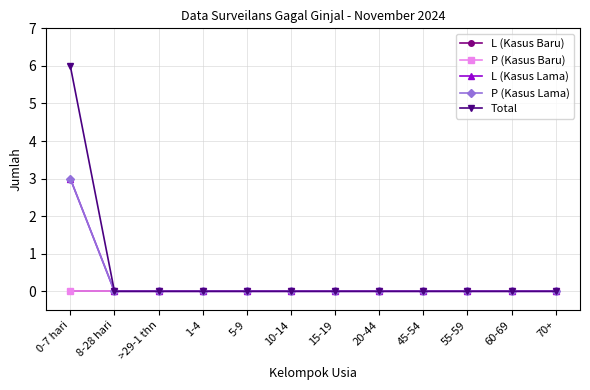

Does the chart have visible grid lines?

Yes